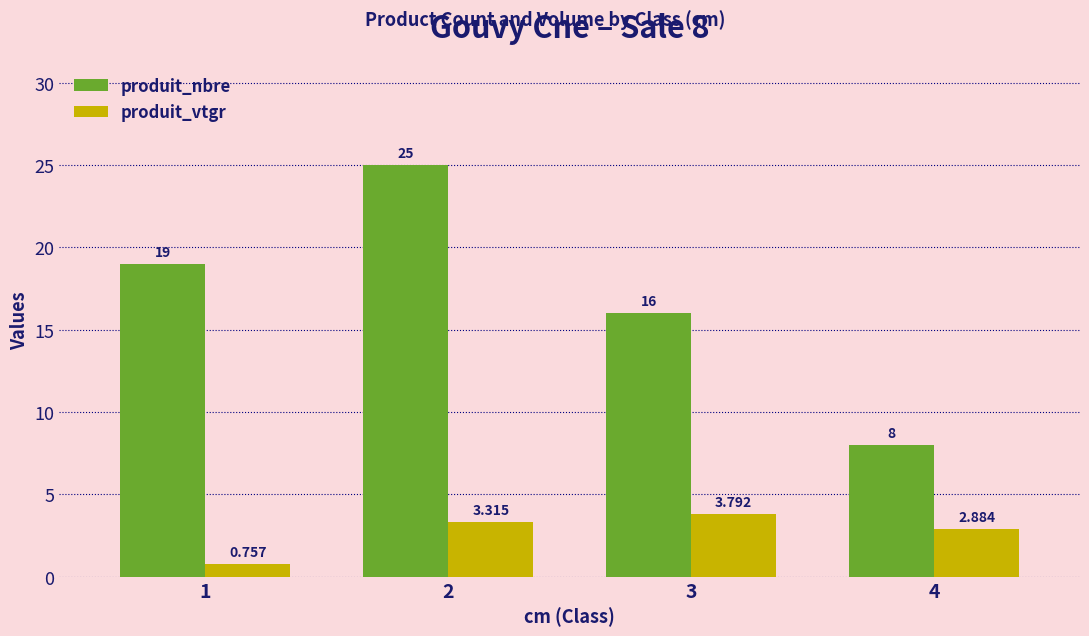

Which series has the largest total across all categories?

produit_nbre